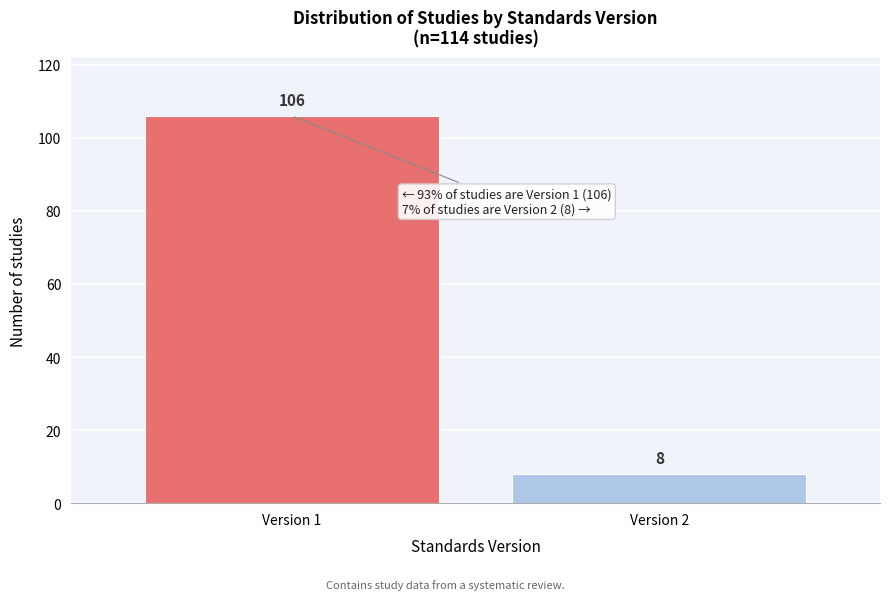

Reading right to left, extract all data points from this chart.

8	106